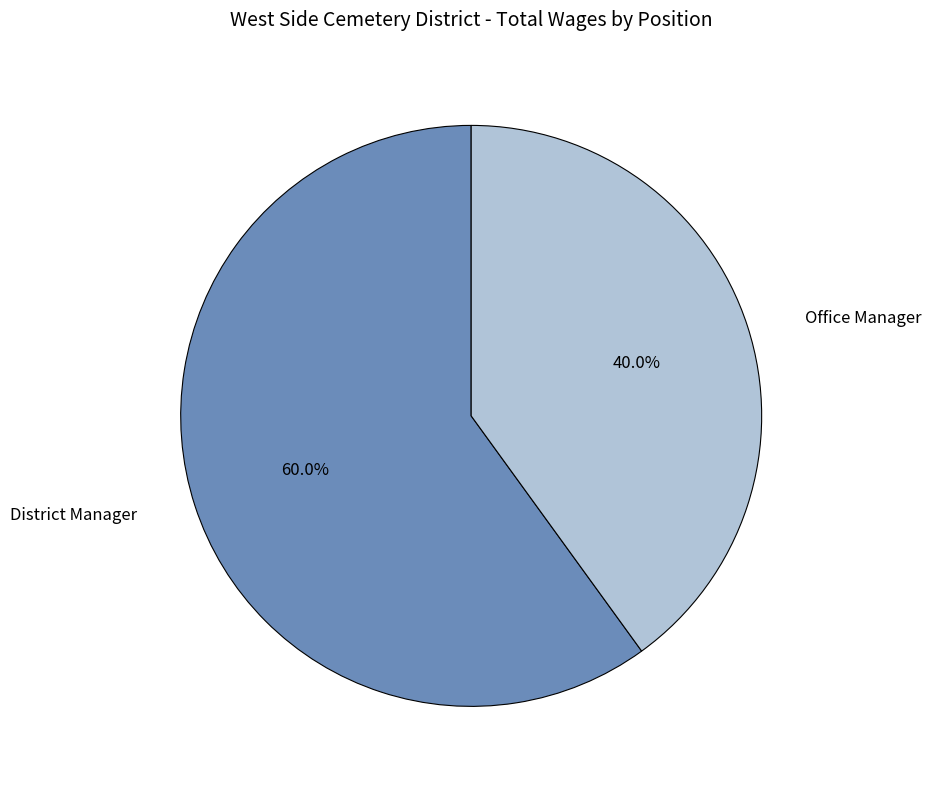

Which slice is the largest?

District Manager